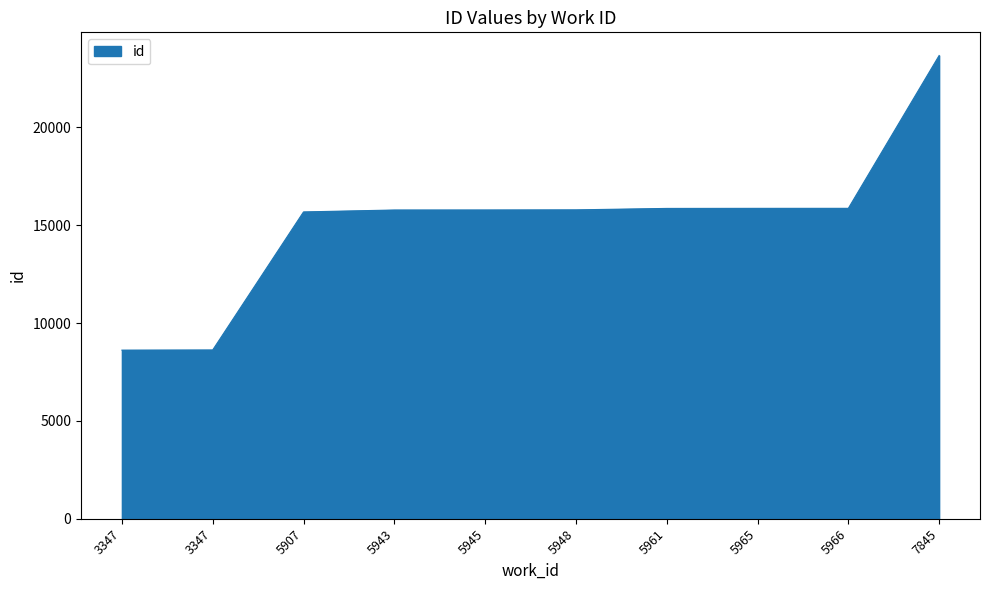

How many lines are shown in the chart?

1